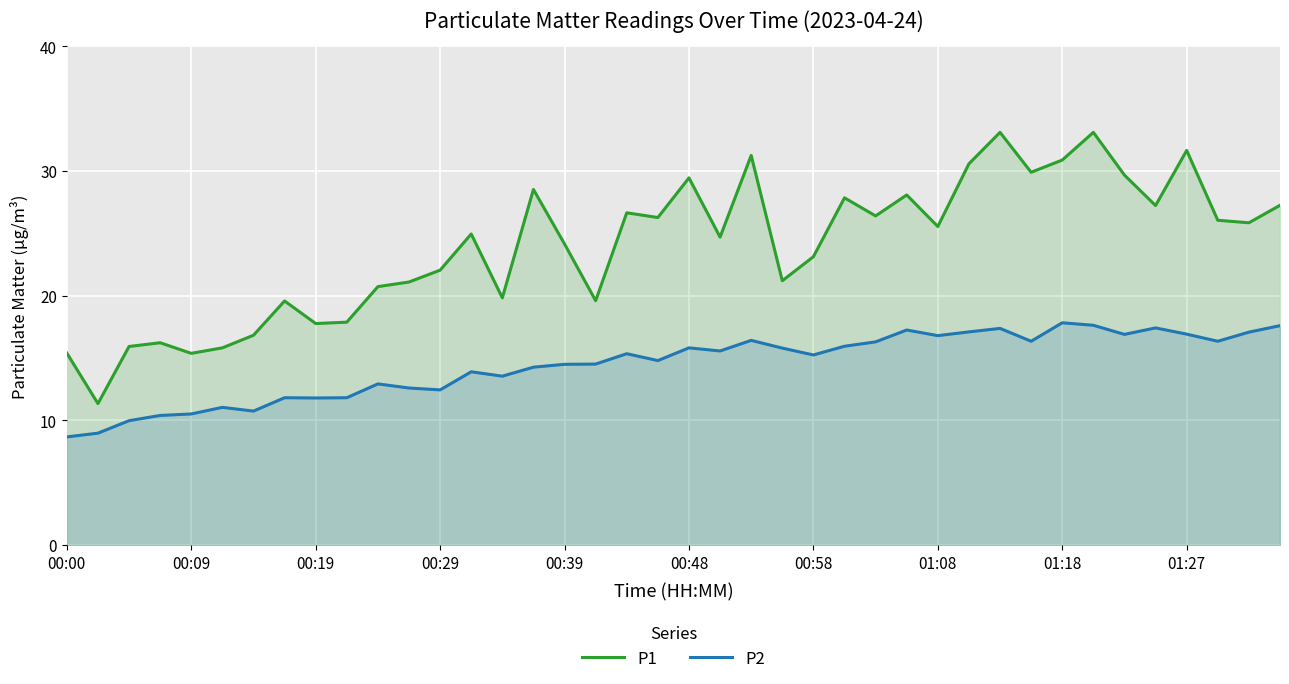

Which series has the largest total across all categories?

P1